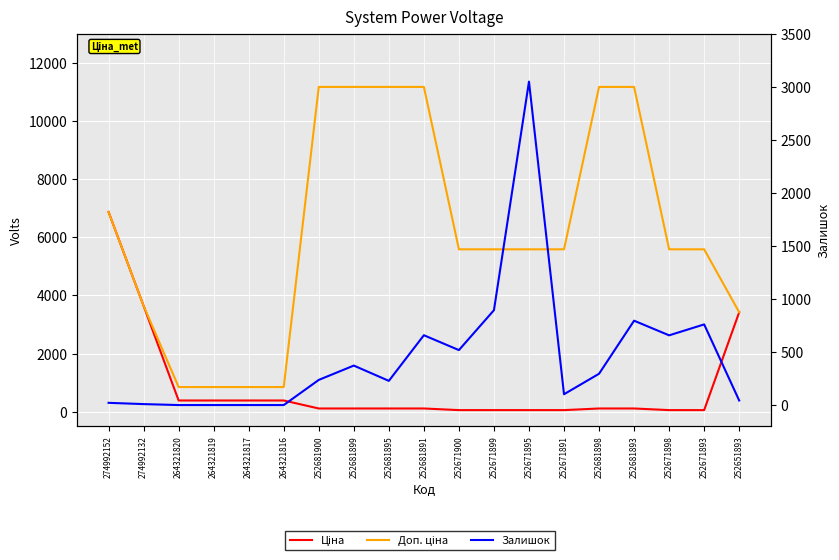

True or false: Ціна and Доп. ціна cross at least once.

False